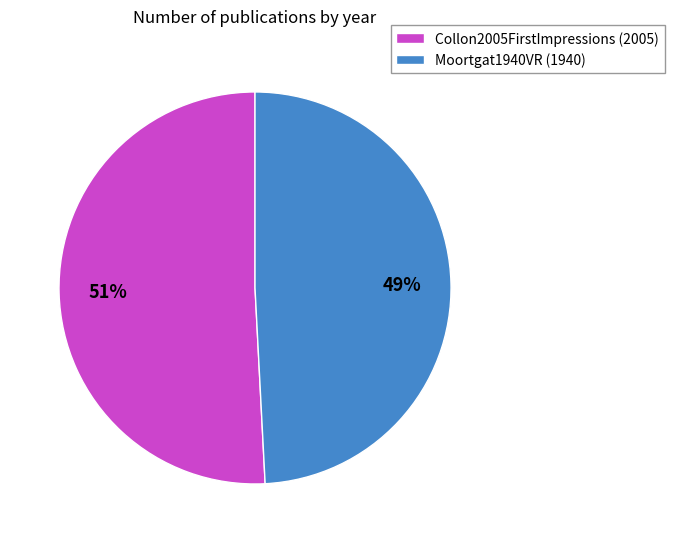

To the nearest percent, what is the difference between the largest and smallest slice percentages?

2%